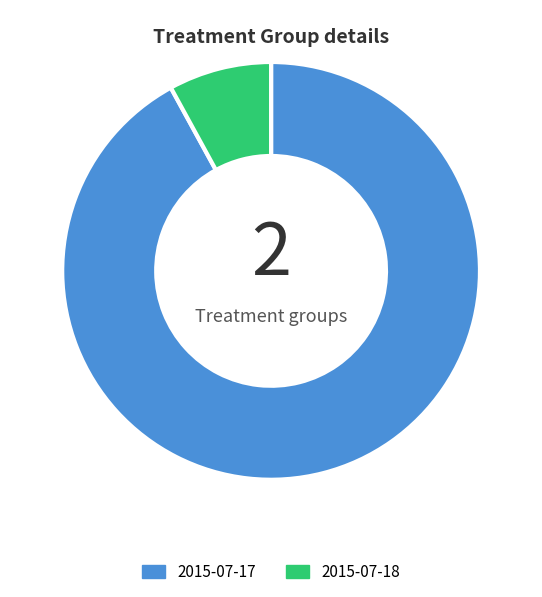

Which slice is the smallest?

2015-07-18